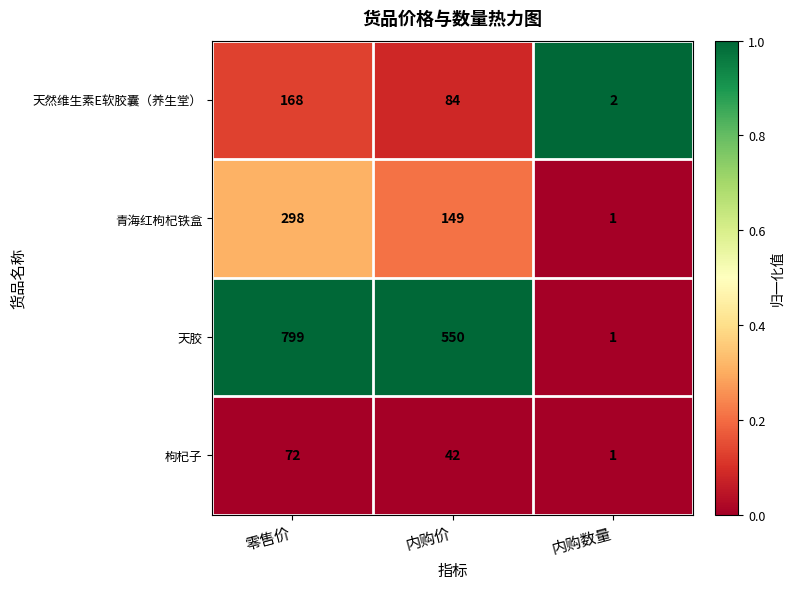

What is the approximate value of 天然维生素E软胶囊（养生堂） at 内购价?

84